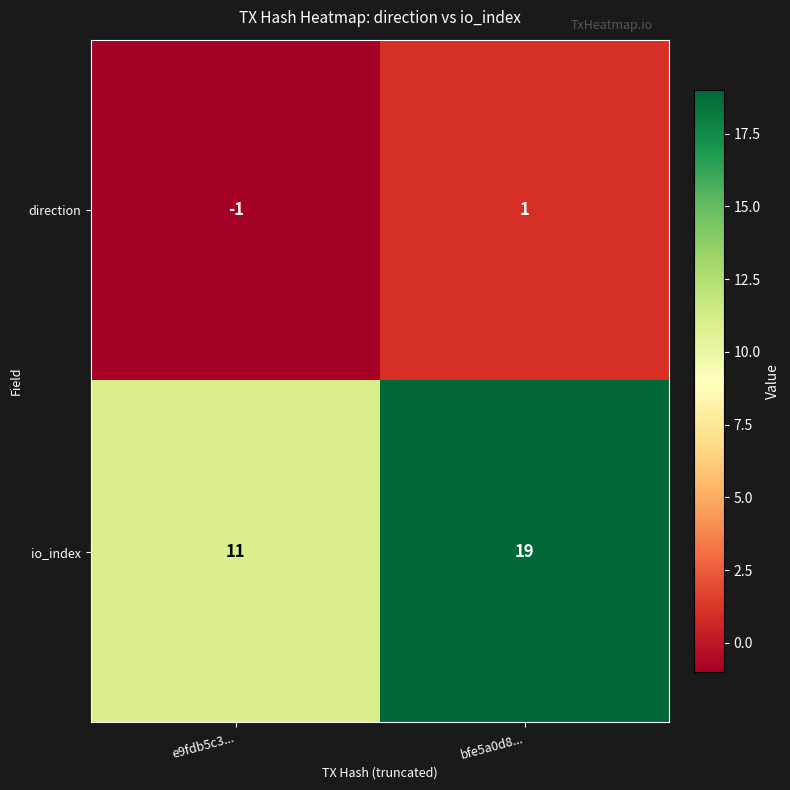

What is the average value of the io_index series?

15